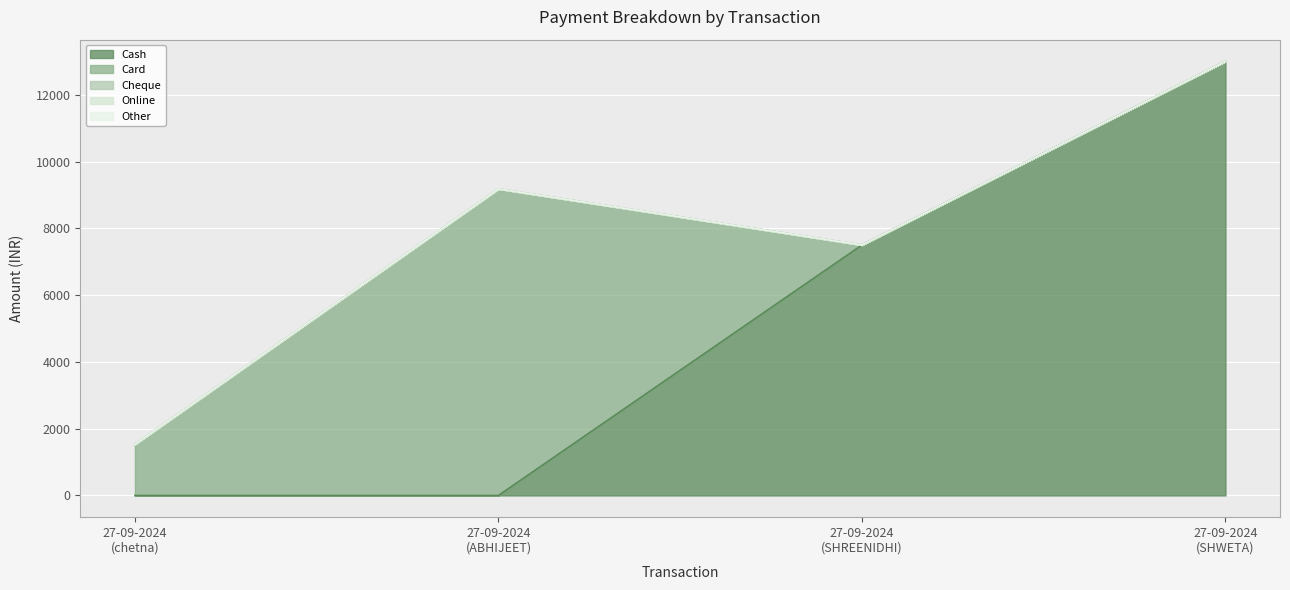

List the series in order of their peak value, highest first.

Cash, Card, Cheque, Online, Other